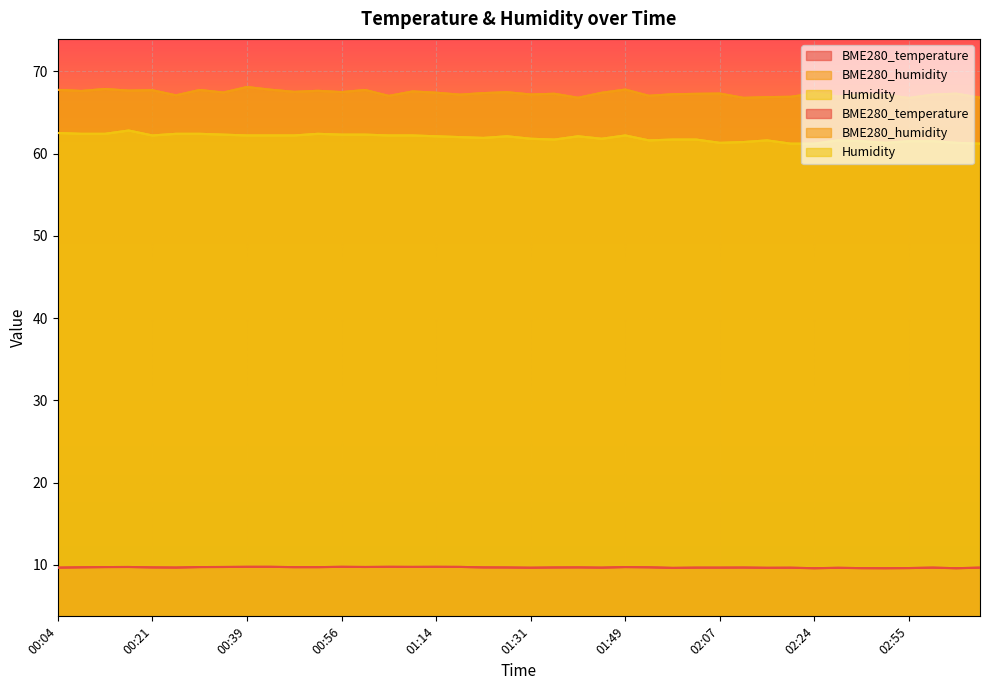

Where is the first local maximum for BME280_humidity?

00:13